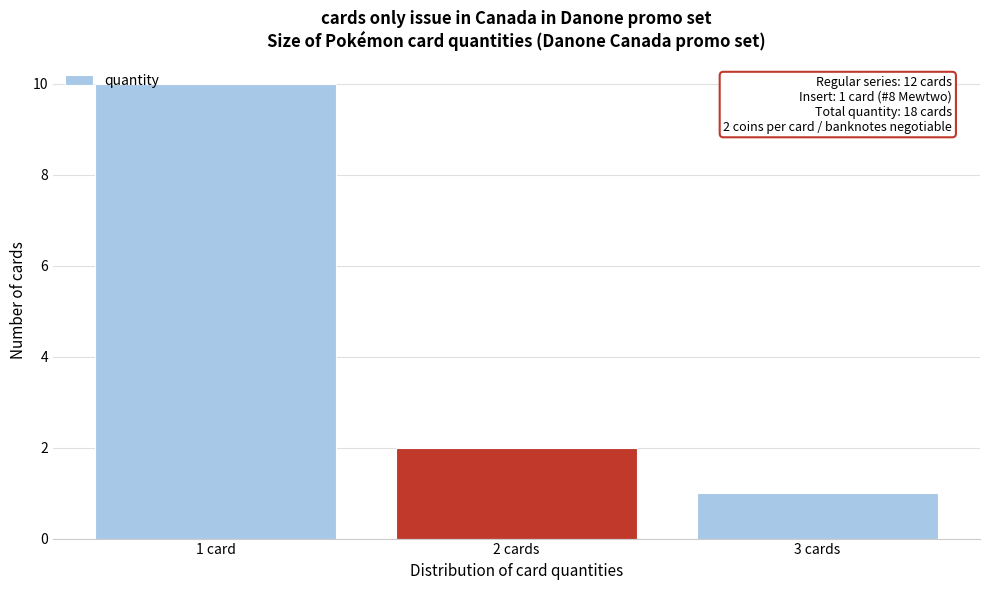

Reading right to left, transcribe all the data shown in this chart.

1	2	10